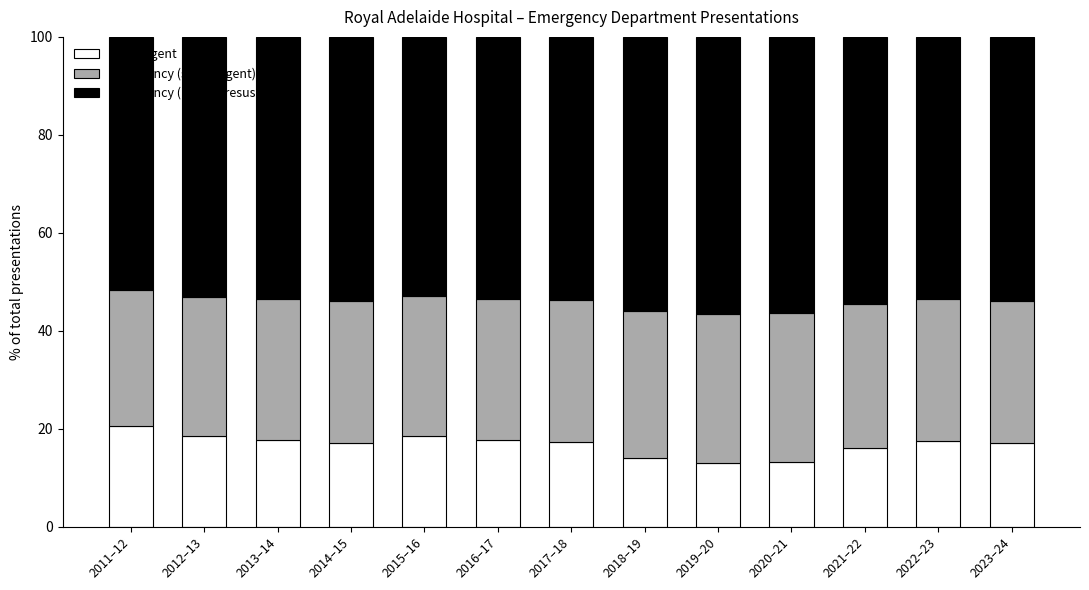

How many categories are shown in the chart?

13